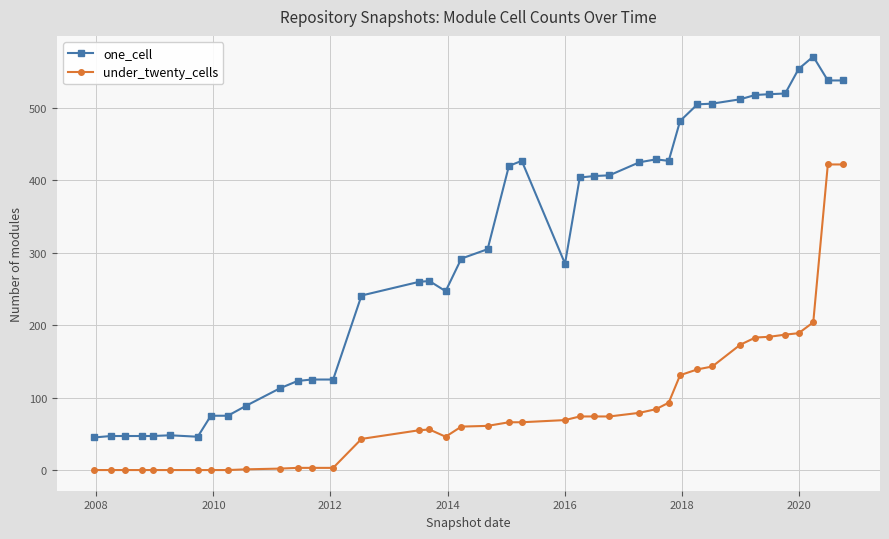

At how many categories does at least one series exceed 130?

26